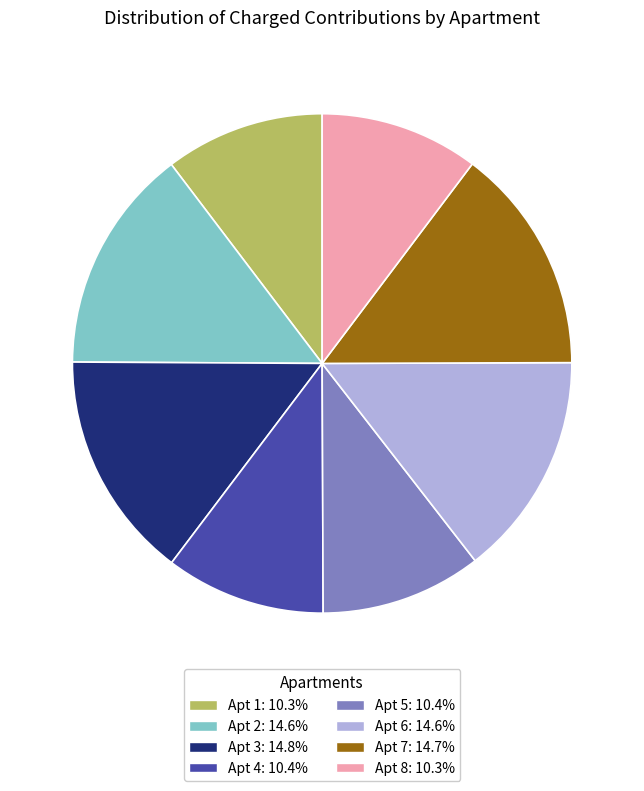

Do Apt 1: 10.3% and Apt 8: 10.3% together represent more than half of the pie?

No